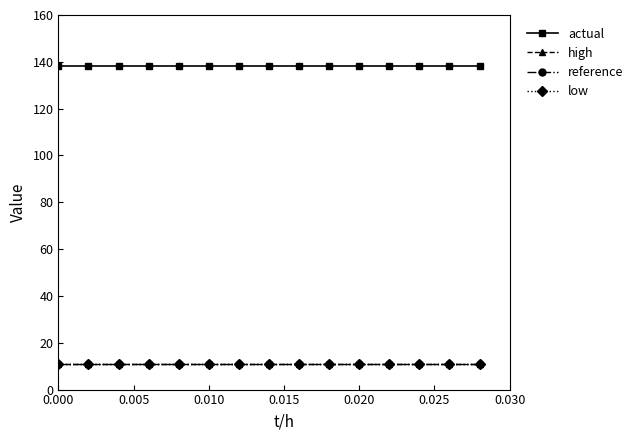

What is the greatest value displayed?

138.4